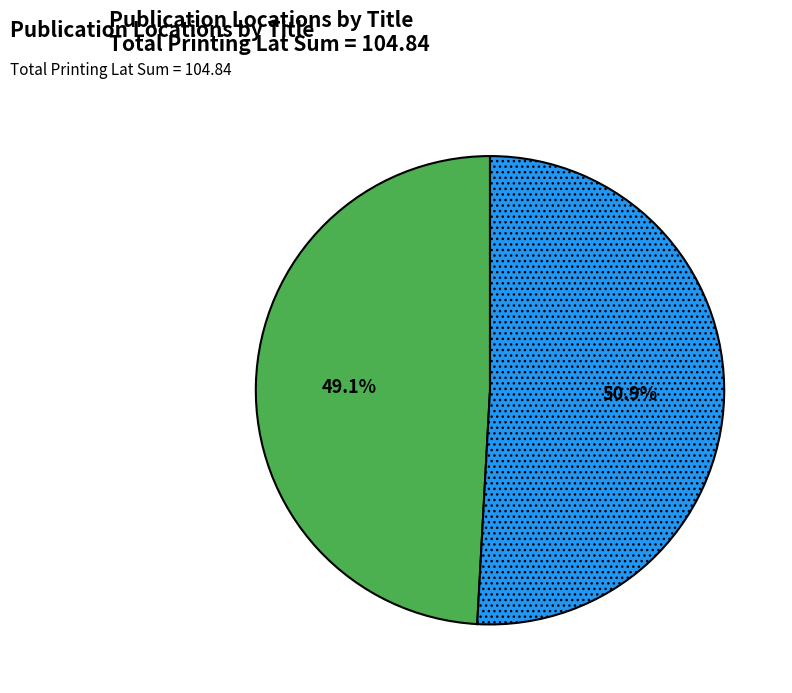

Is there any slice that represents more than half of the pie?

Yes